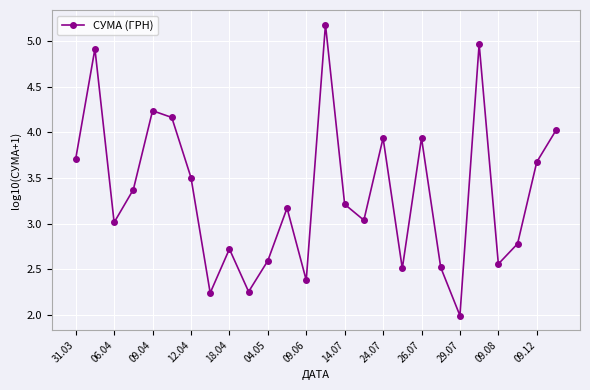

Does the chart display data point markers on the line(s)?

Yes